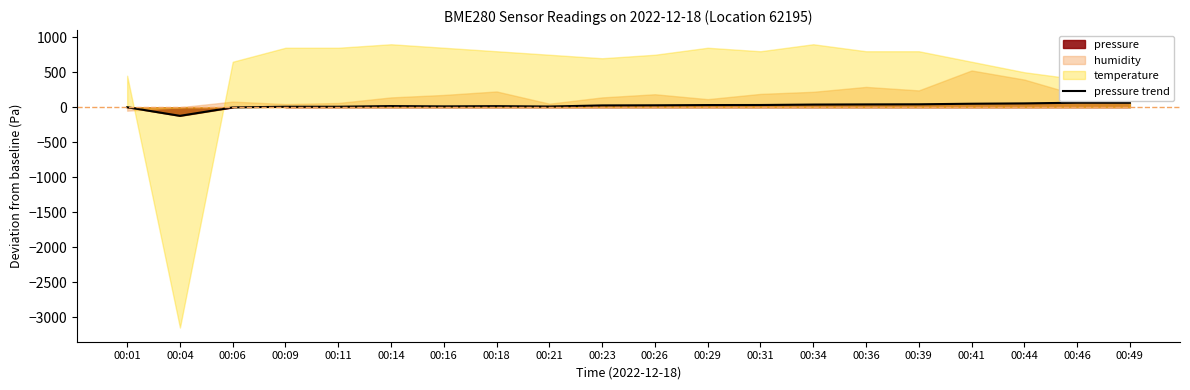

What is the value of the 15th point from the left?

39.9